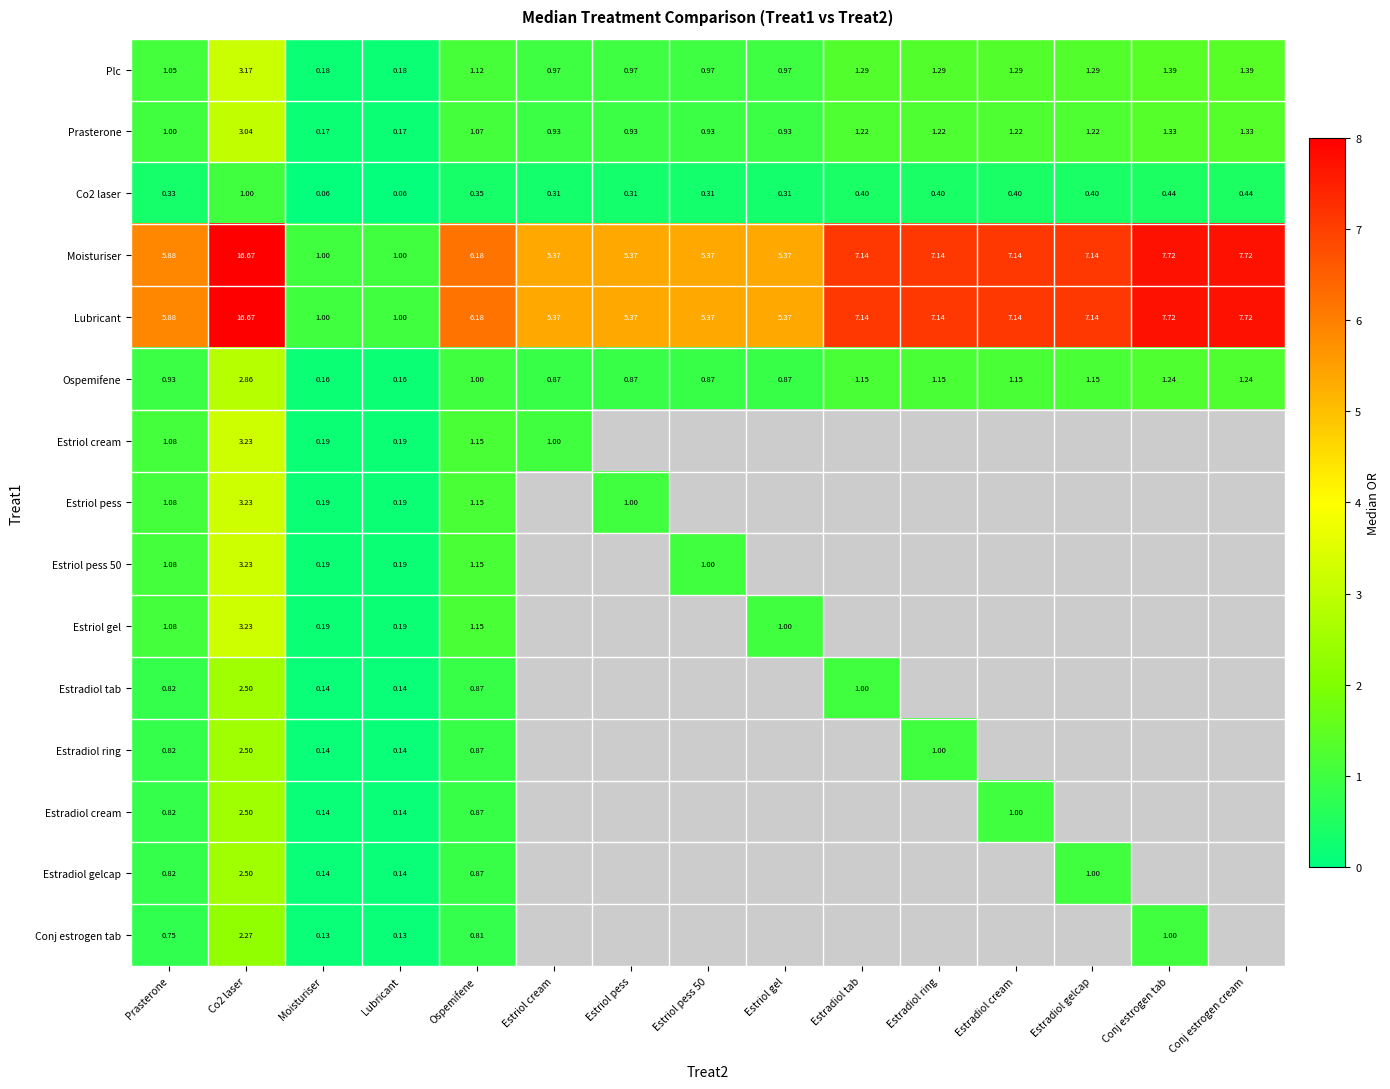

Is the value of Estriol gel at Moisturiser greater than the value of Prasterone at Estriol pess 50?

No